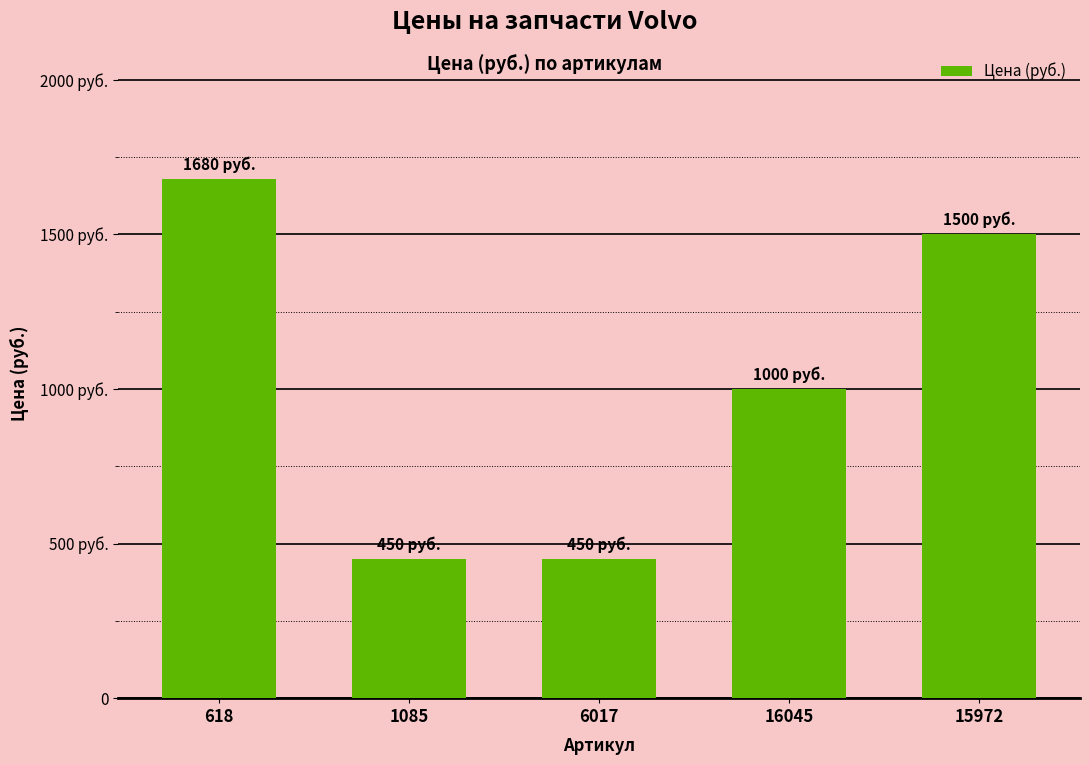

What is the difference between the second highest and second lowest values?

1050